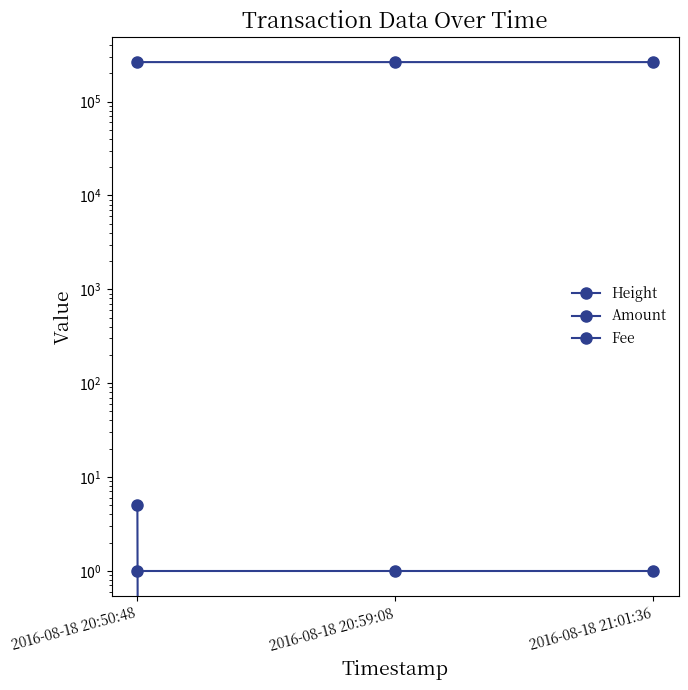

What is the total value across all series at 2016-08-18 20:59:08?

263882